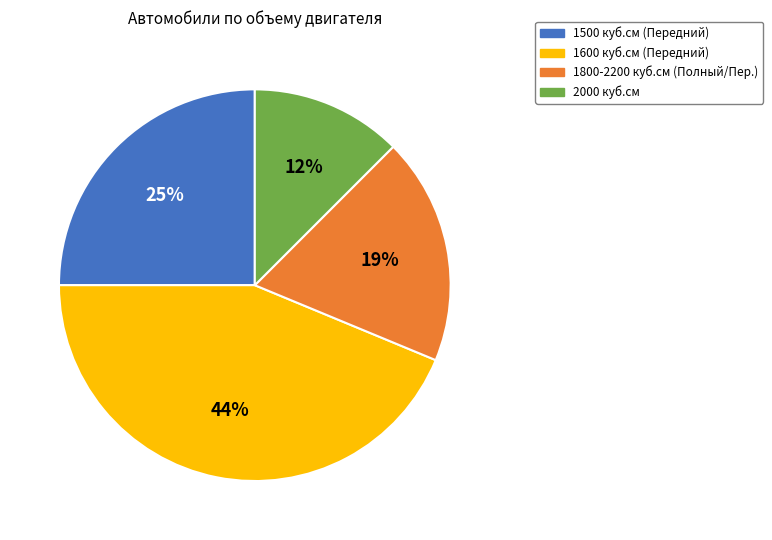

The 2000 slice represents 23% of the pie. True or false?

False